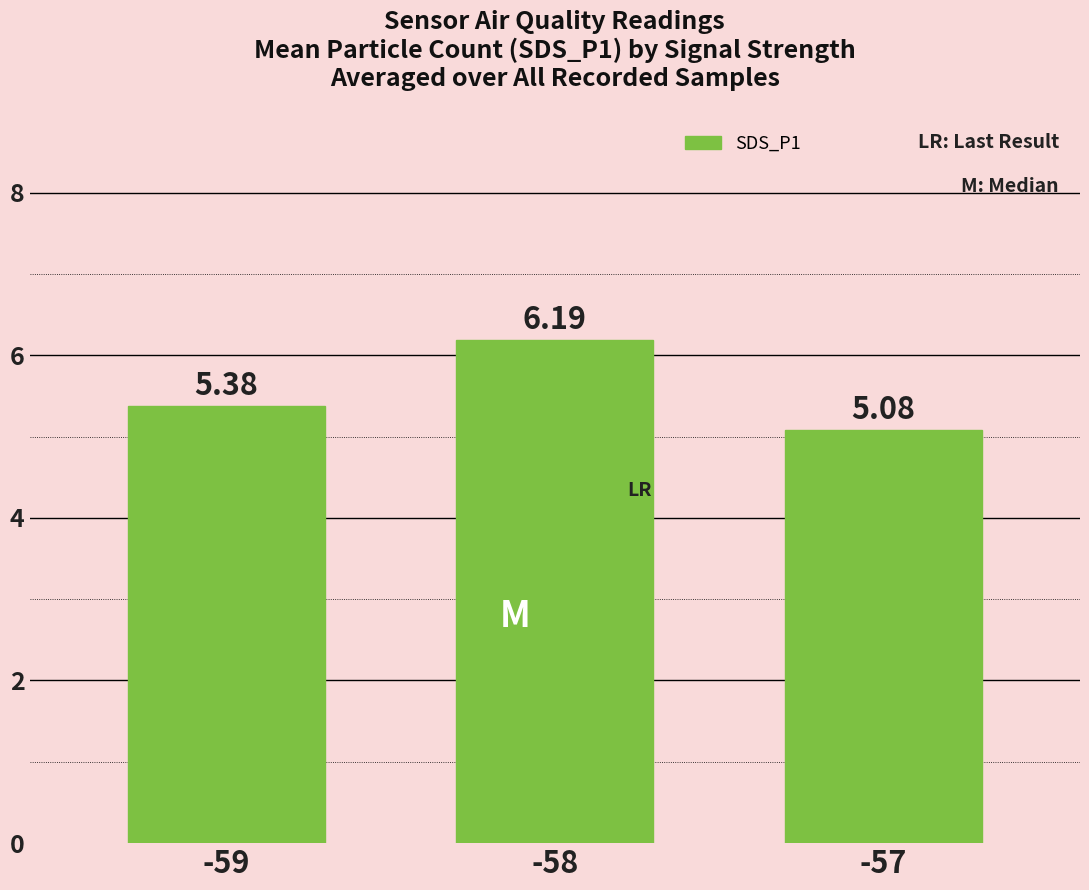

Reading left to right, list all the values displayed in this chart.

5.4	6.2	5.1